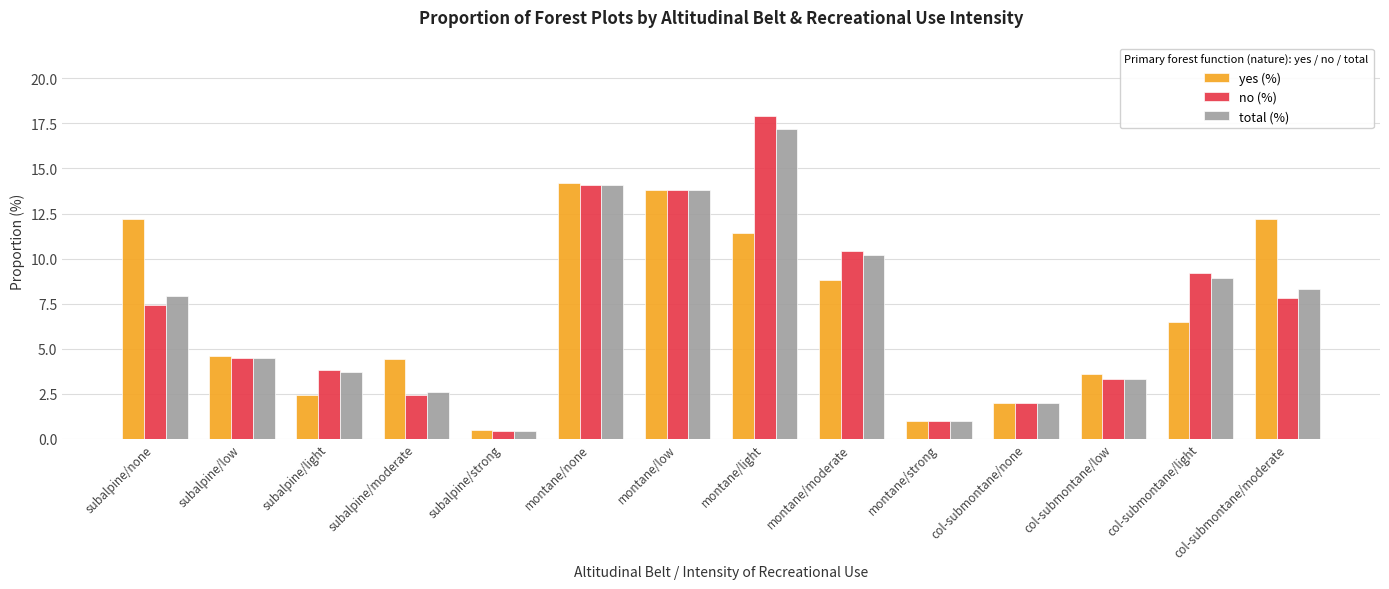

How many groups of bars are there?

14